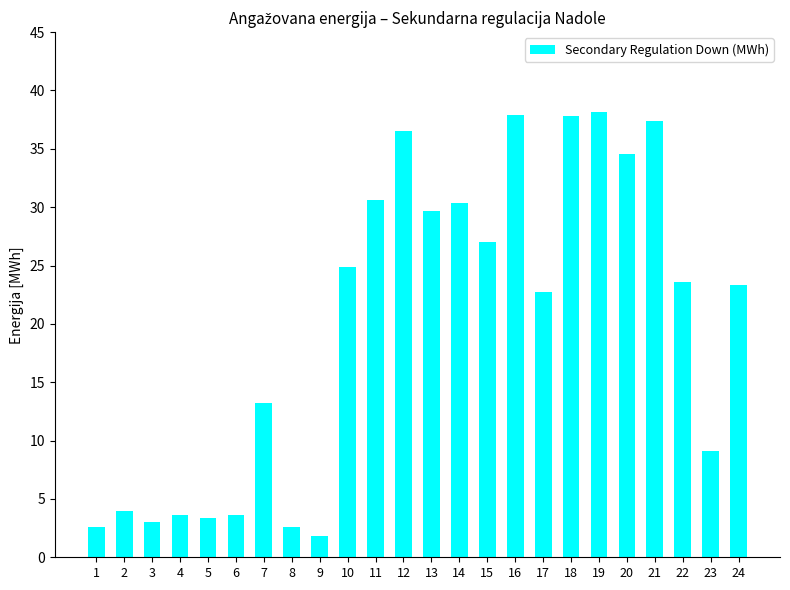

What is the difference between the second highest and second lowest values?

35.3